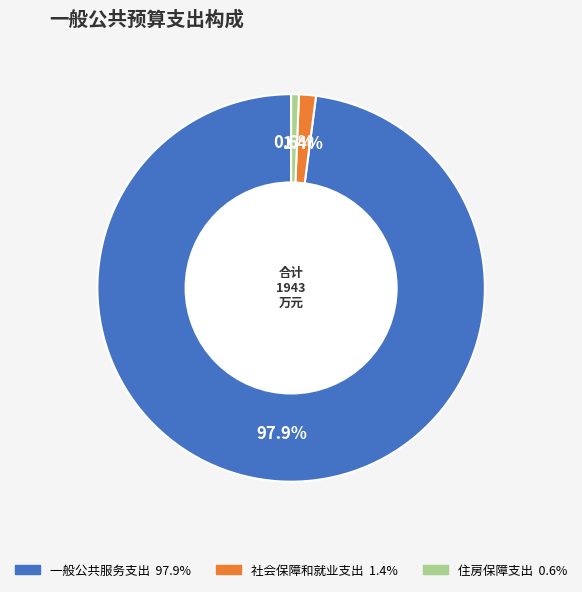

The 住房保障支出 slice represents 11% of the pie. True or false?

False